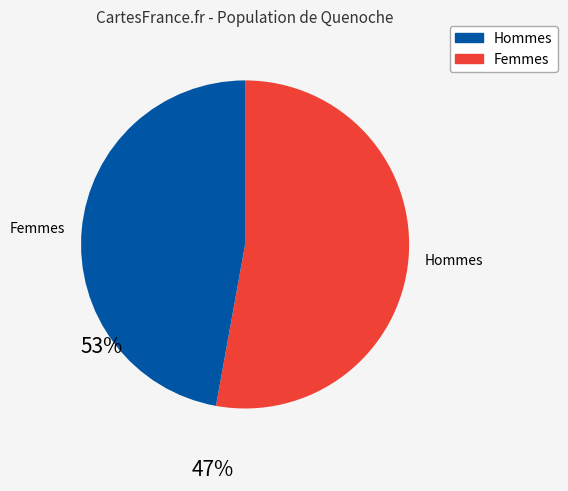

Is Hommes the majority of the pie?

Yes